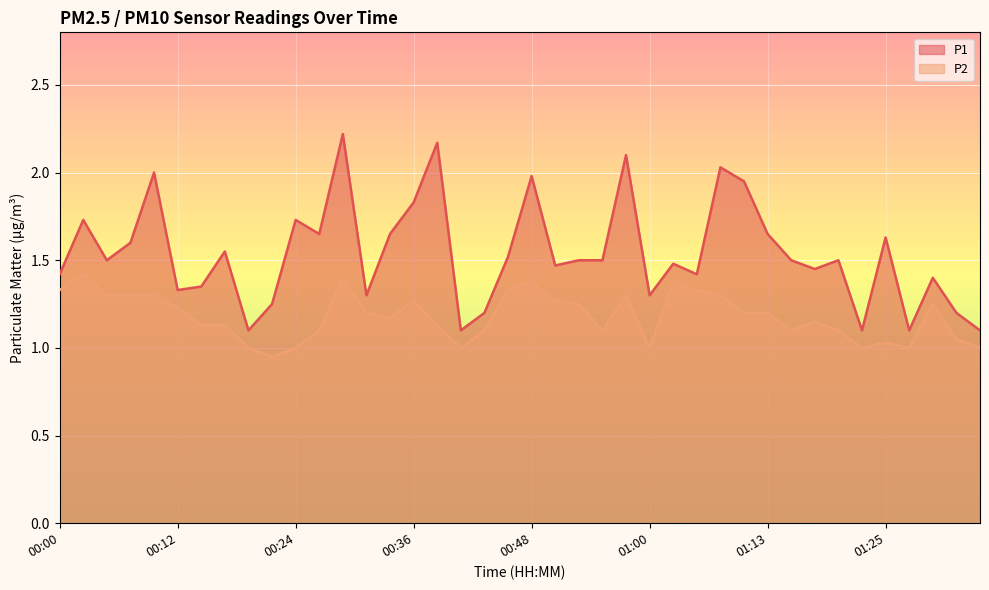

The value of P1 at 01:27 is 1.7. True or false?

False